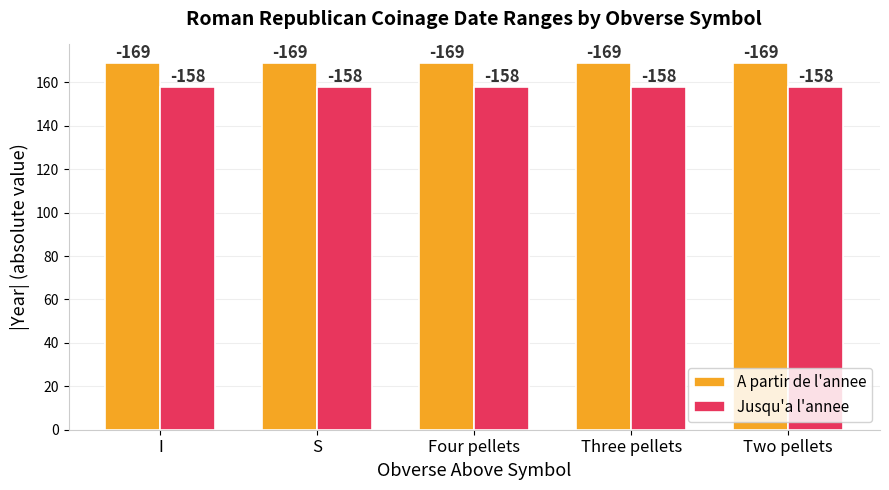

What are all the series names shown in the legend?

A partir de l'annee, Jusqu'a l'annee